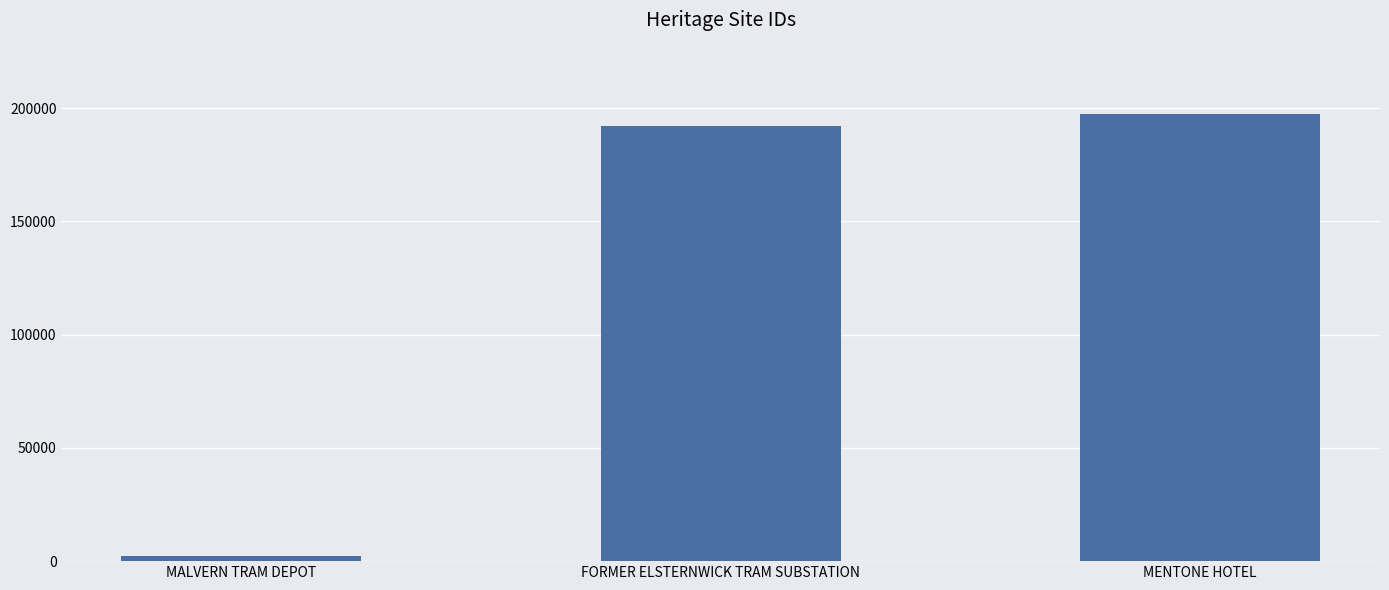

Reading left to right, list all the values displayed in this chart.

2138	192285	197429